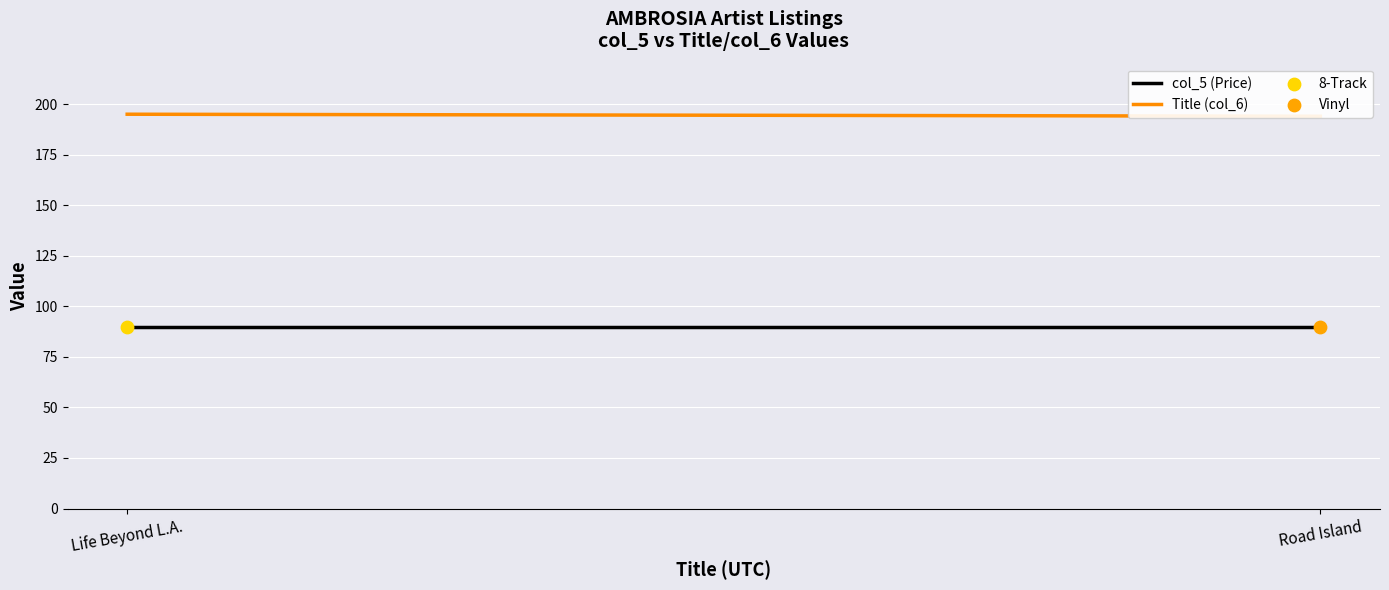

Which series reaches the minimum Y coordinate?

col_5 (Price)